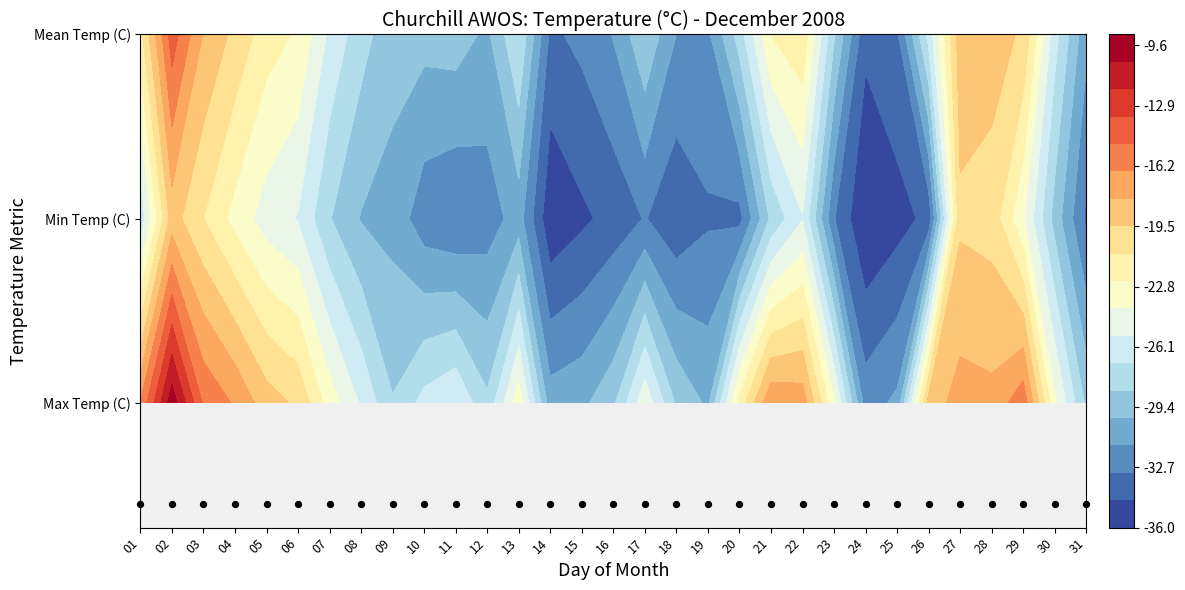

At which category is the sum across all series the highest?

02